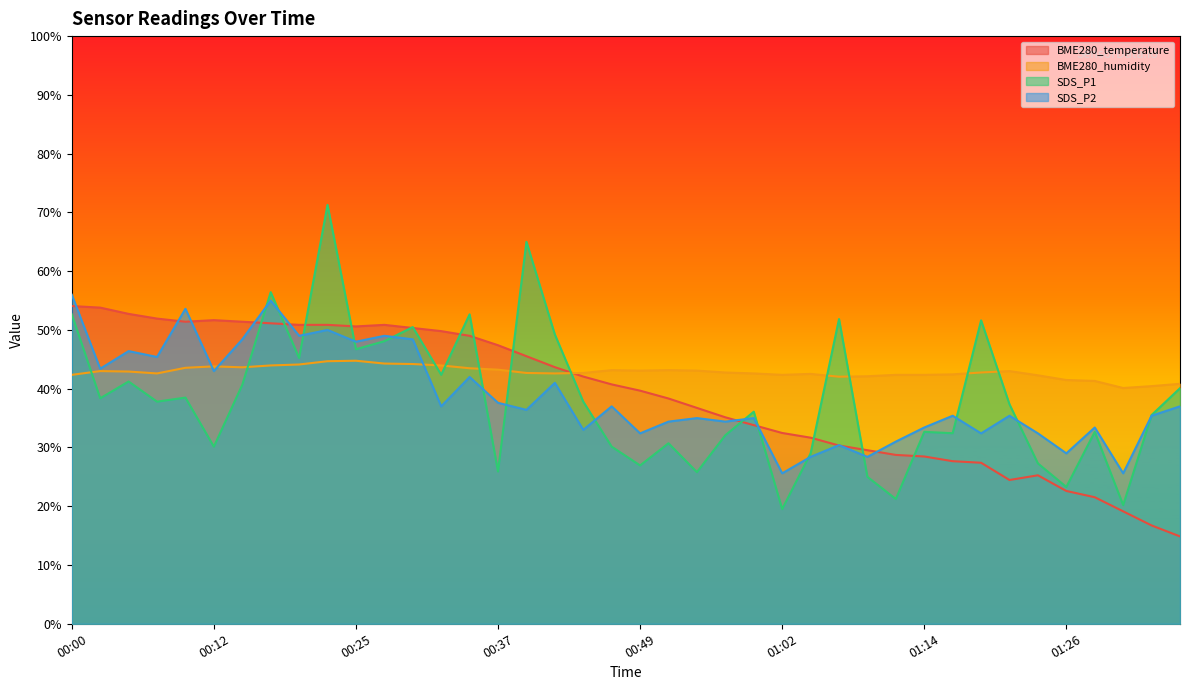

True or false: BME280_temperature has more than 0 interior local peaks.

True